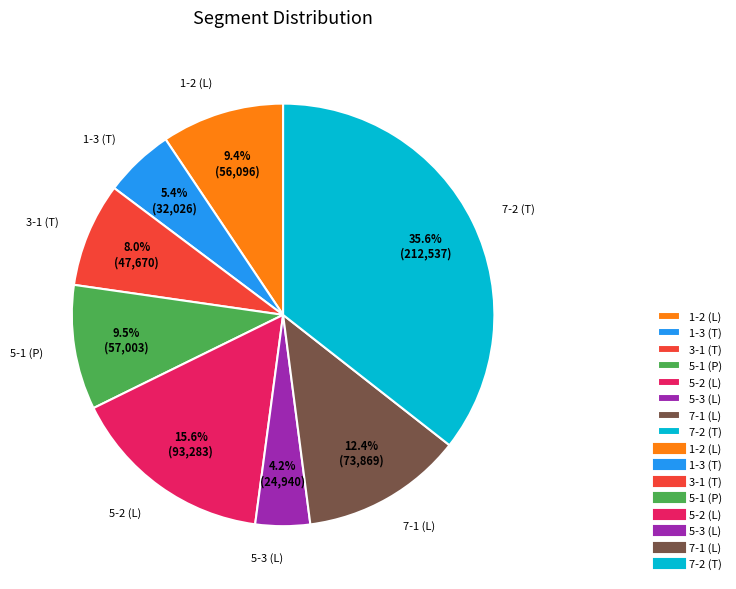

Does any single category account for the majority?

No